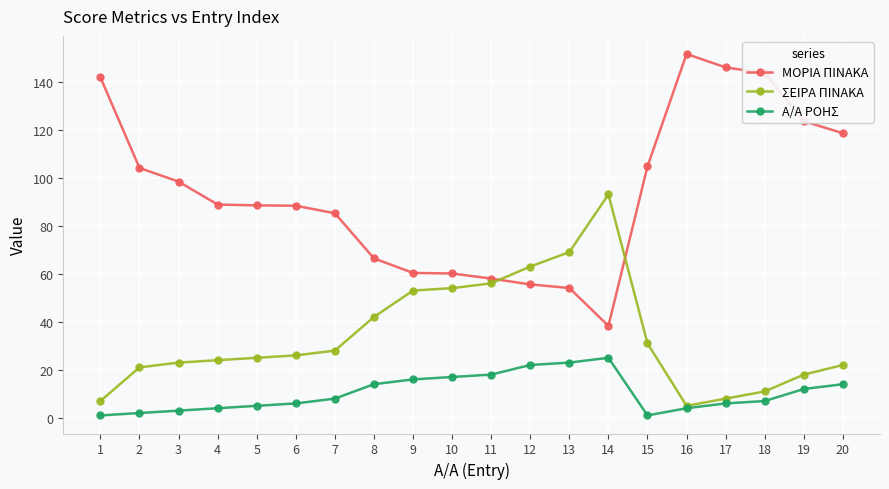

Between 4 and 8, which series saw the biggest shift?

ΜΟΡΙΑ ΠΙΝΑΚΑ